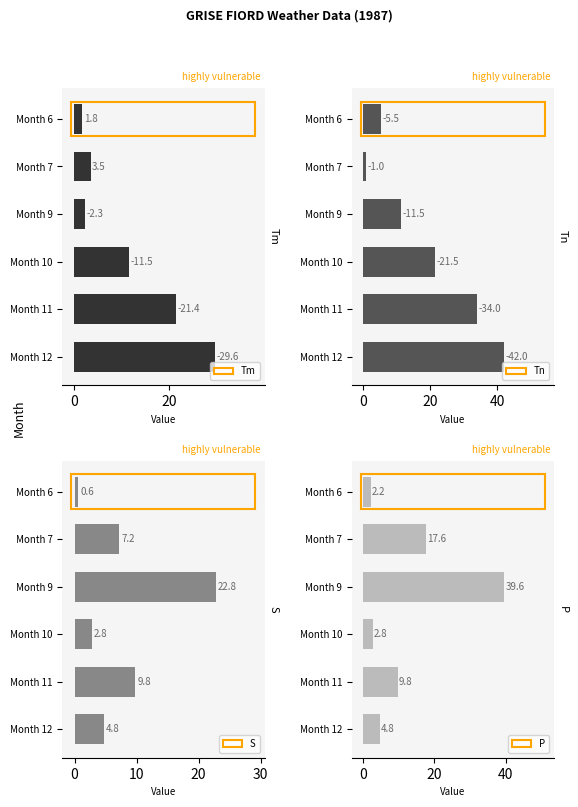

What is the difference between the S values at Month 6 and Month 10?

2.2